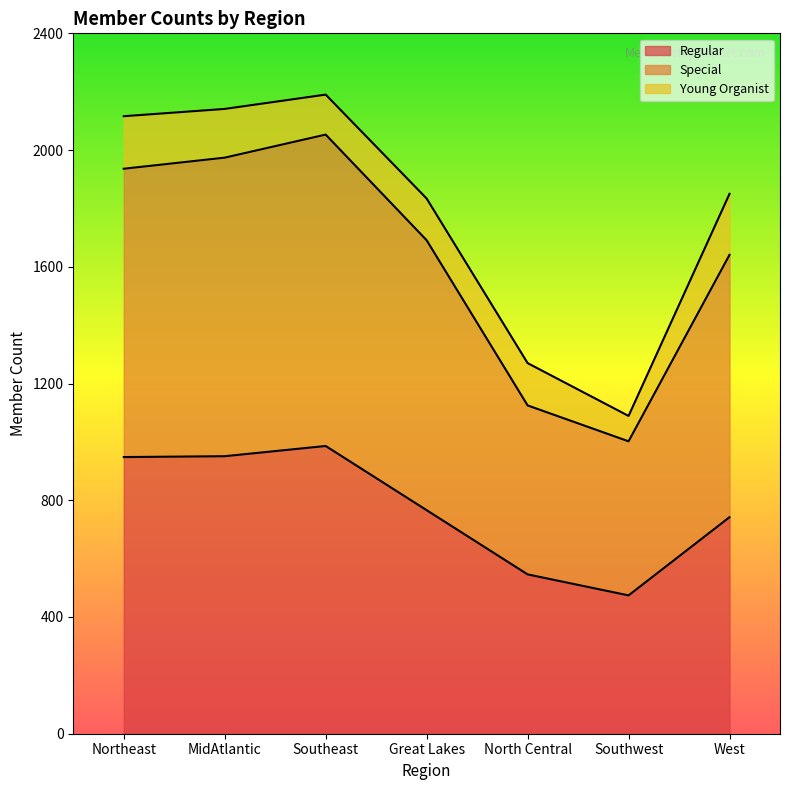

What is the difference between the Regular values at Northeast and Great Lakes?

182